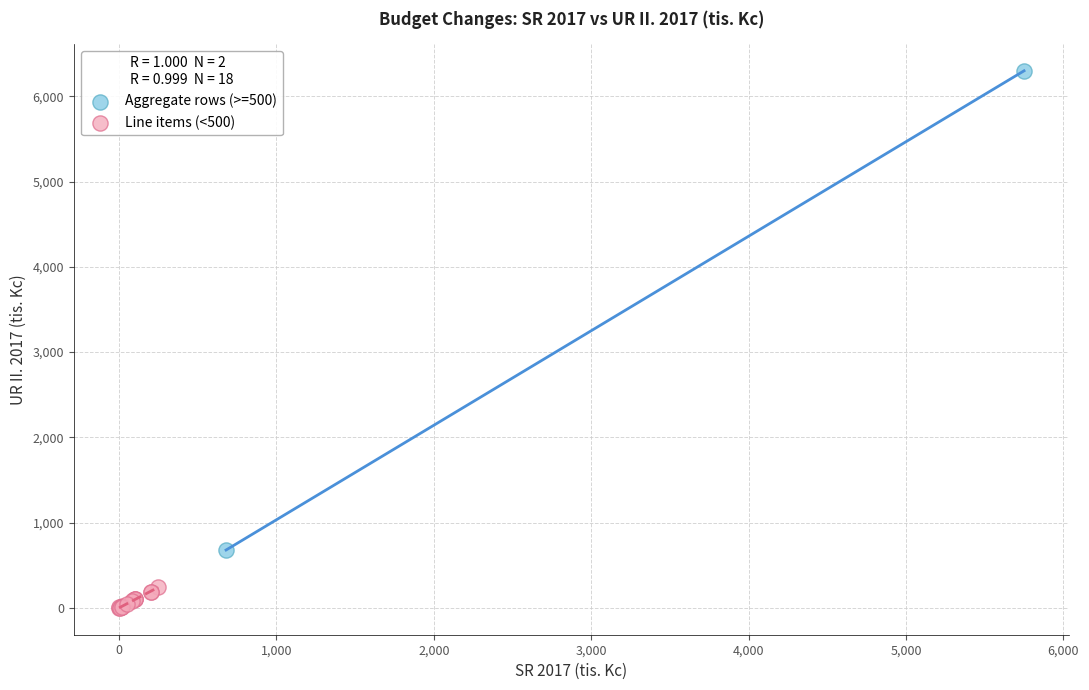

What are all the series names shown in the legend?

Aggregate rows (>=500), Line items (<500)